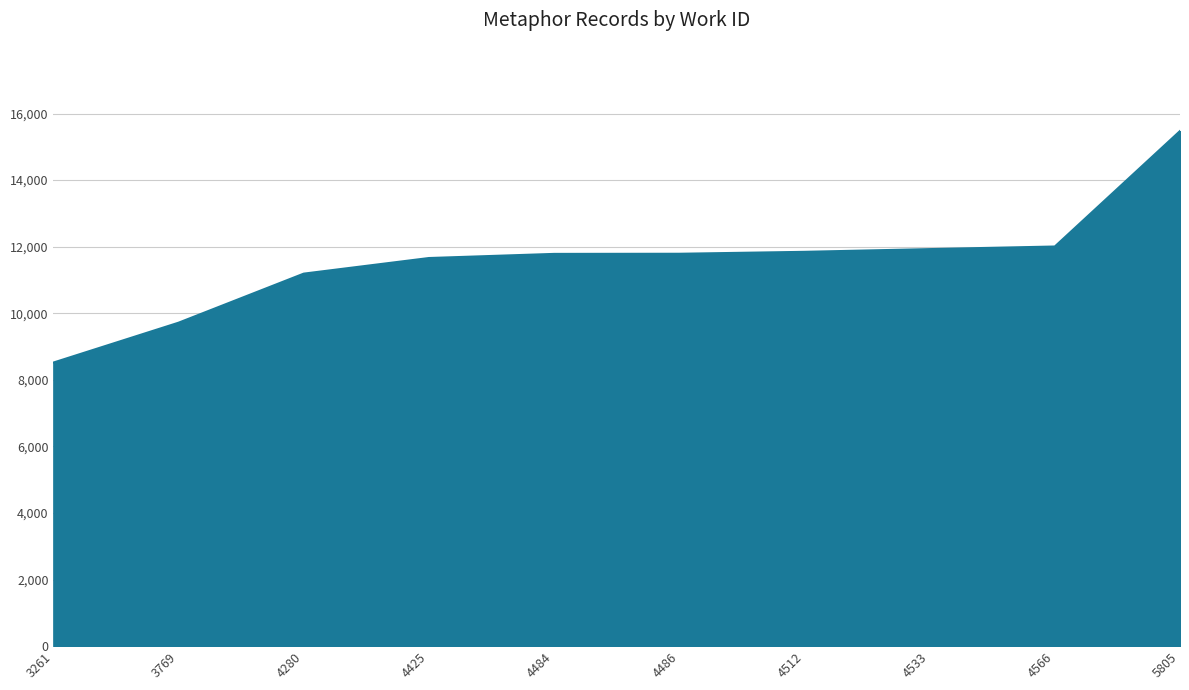

The chart shows a value of 3894 at 5805. True or false?

False